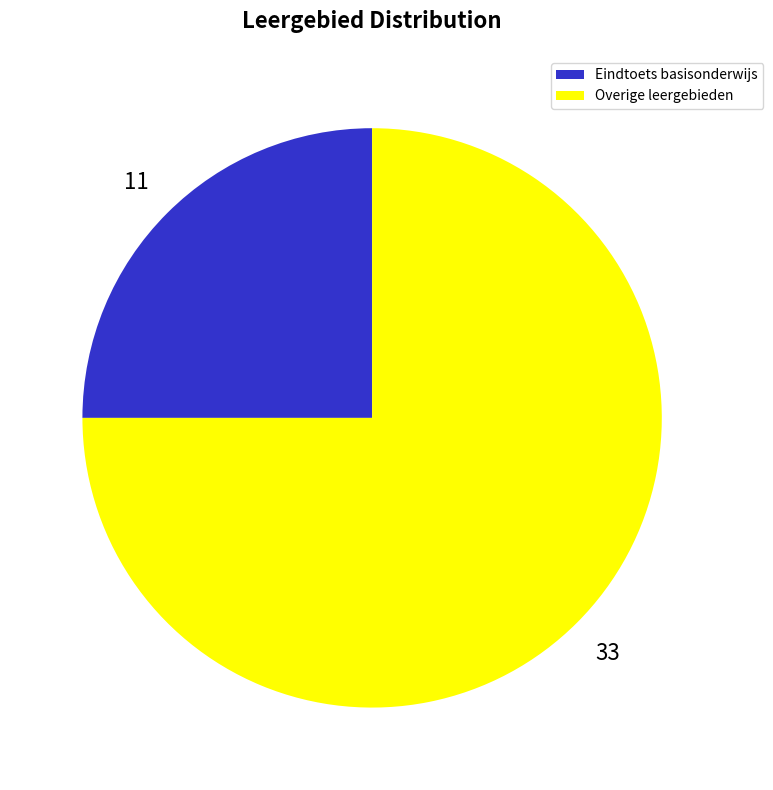

Does any single category account for the majority?

Yes